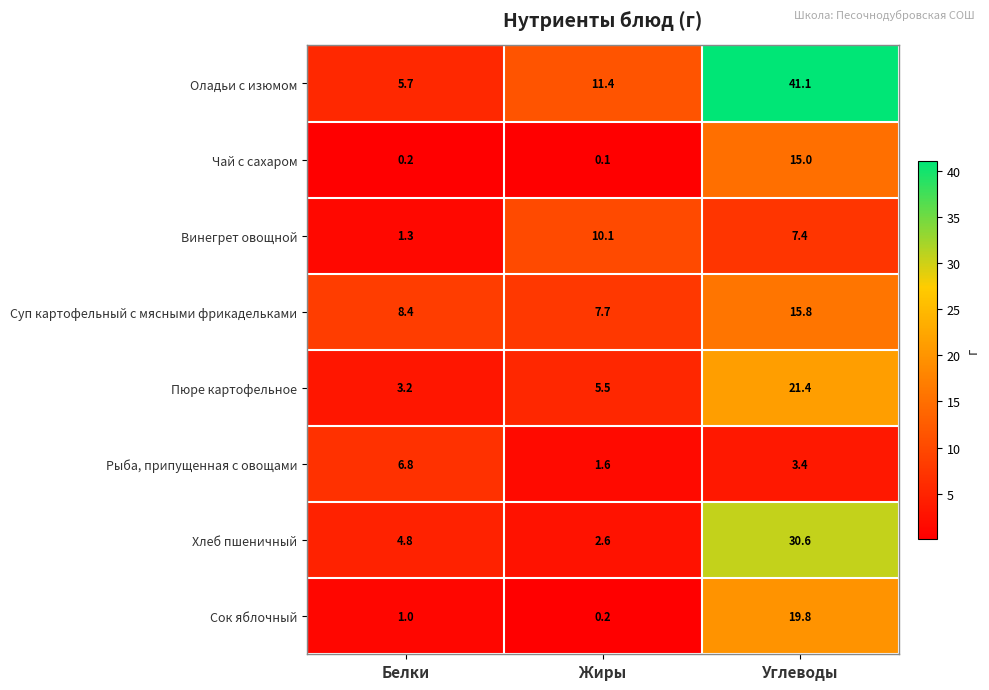

Count the number of categories in the chart.

3